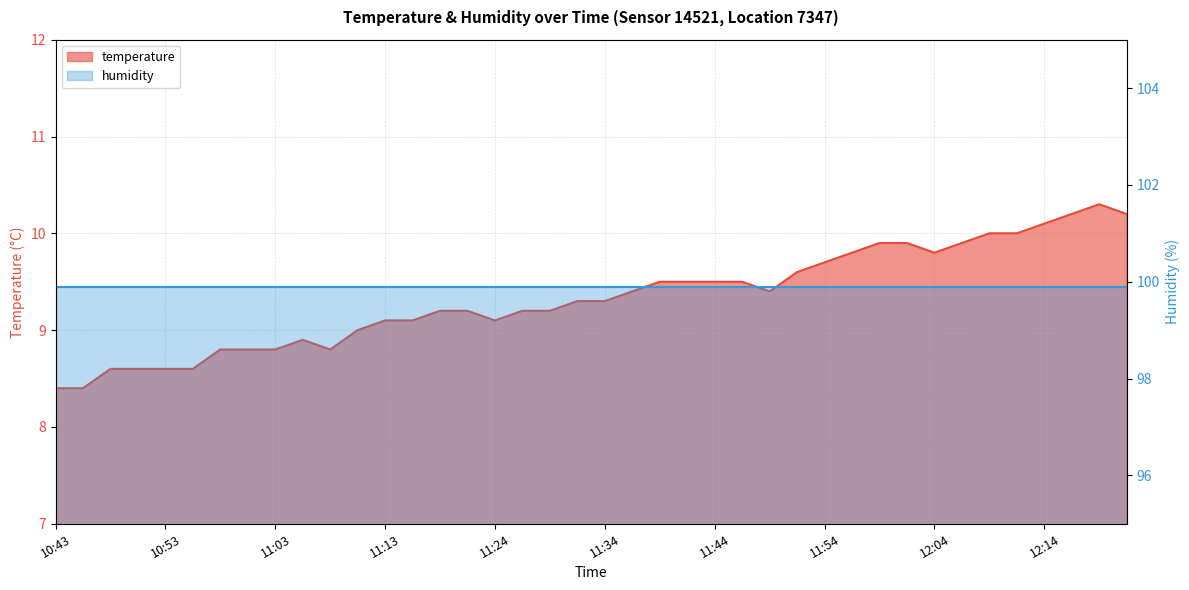

Between 12:11 and 12:09, which is larger?

12:11